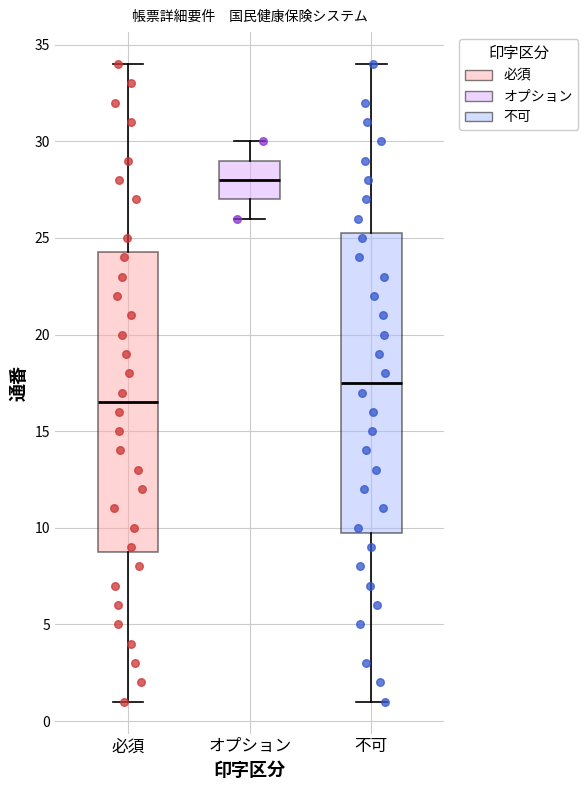

Which box has the highest median line?

オプション